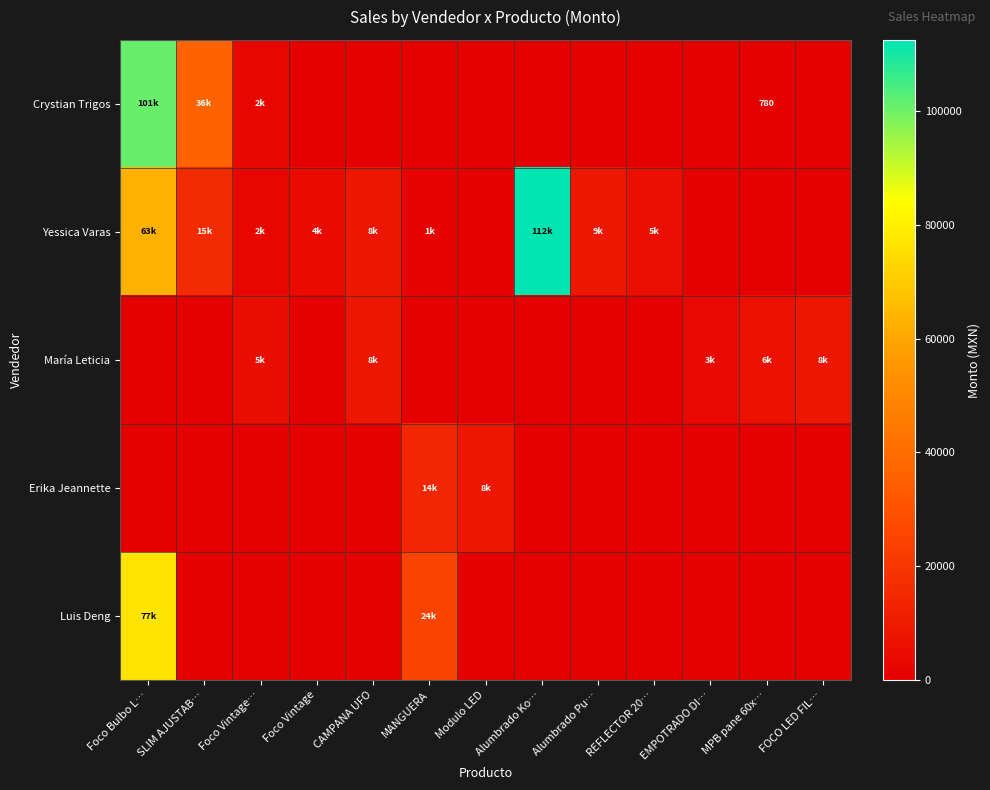

Which series has the largest total across all categories?

Yessica Varas